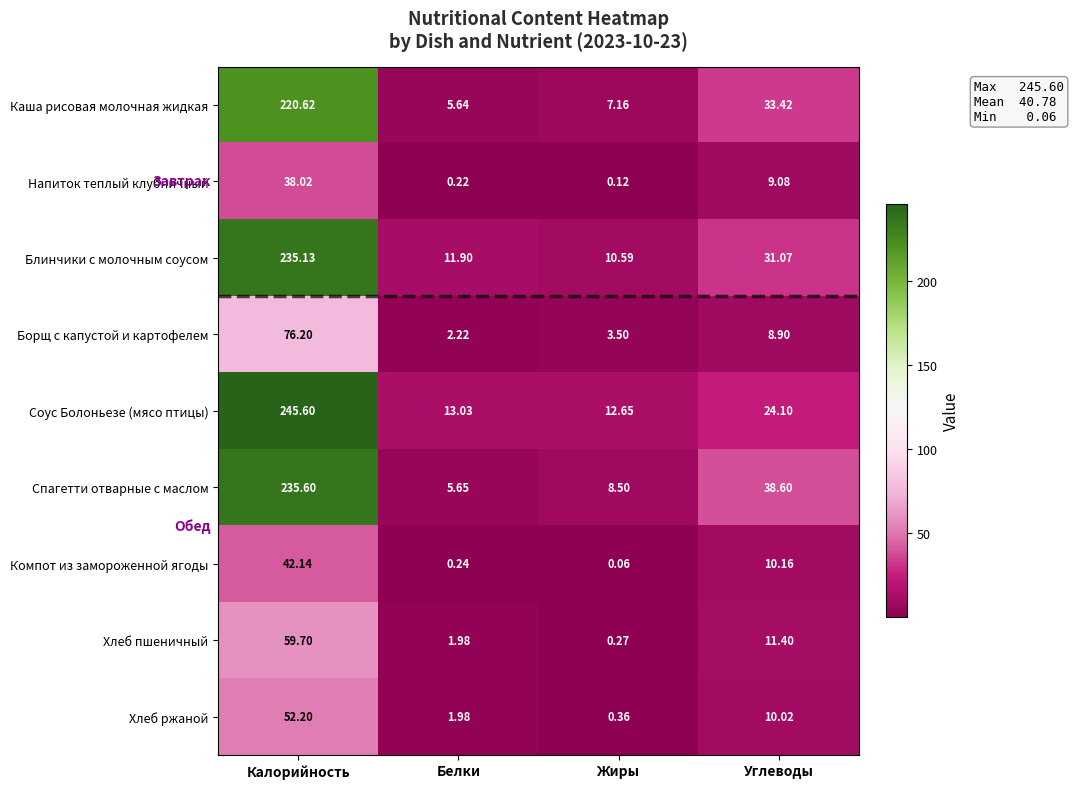

What is the maximum value shown in the chart?

245.6